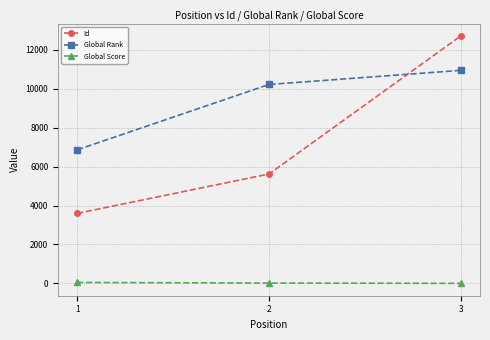

What are all the series names shown in the legend?

Id, Global Rank, Global Score